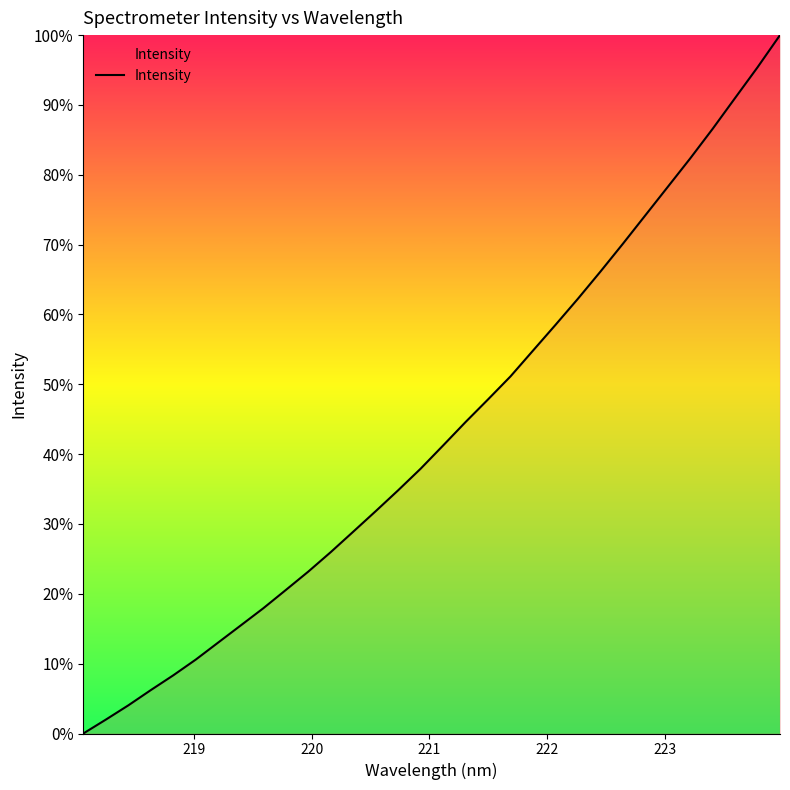

What is the value of the 28th point from the left?

0.8